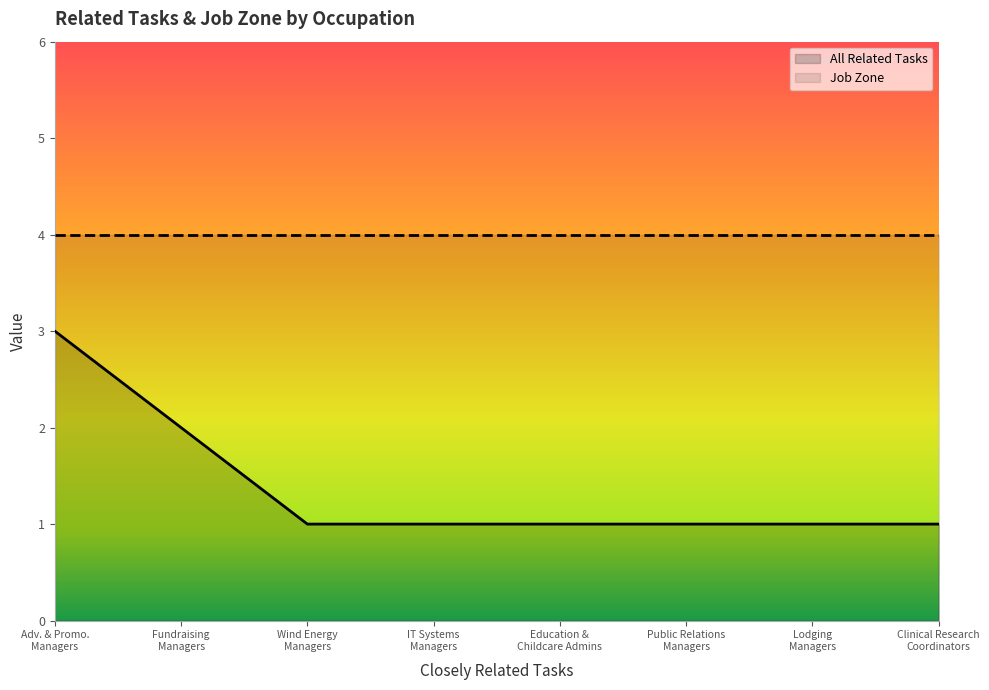

Which series has the largest total across all categories?

Job Zone